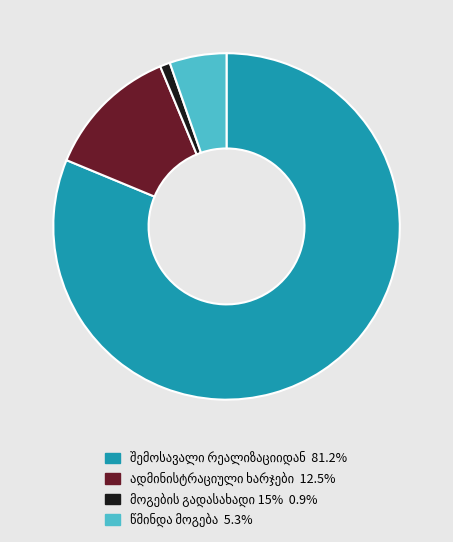

Is there any slice that represents more than half of the pie?

Yes